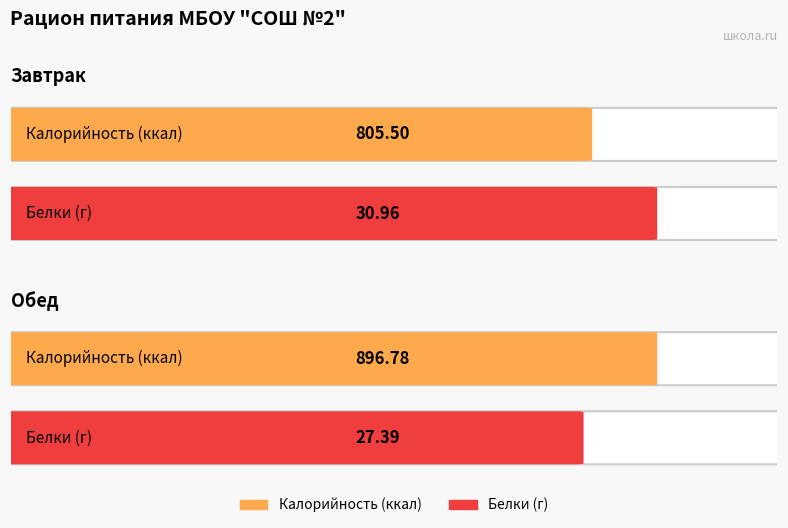

At which category is the sum across all series the highest?

Обед